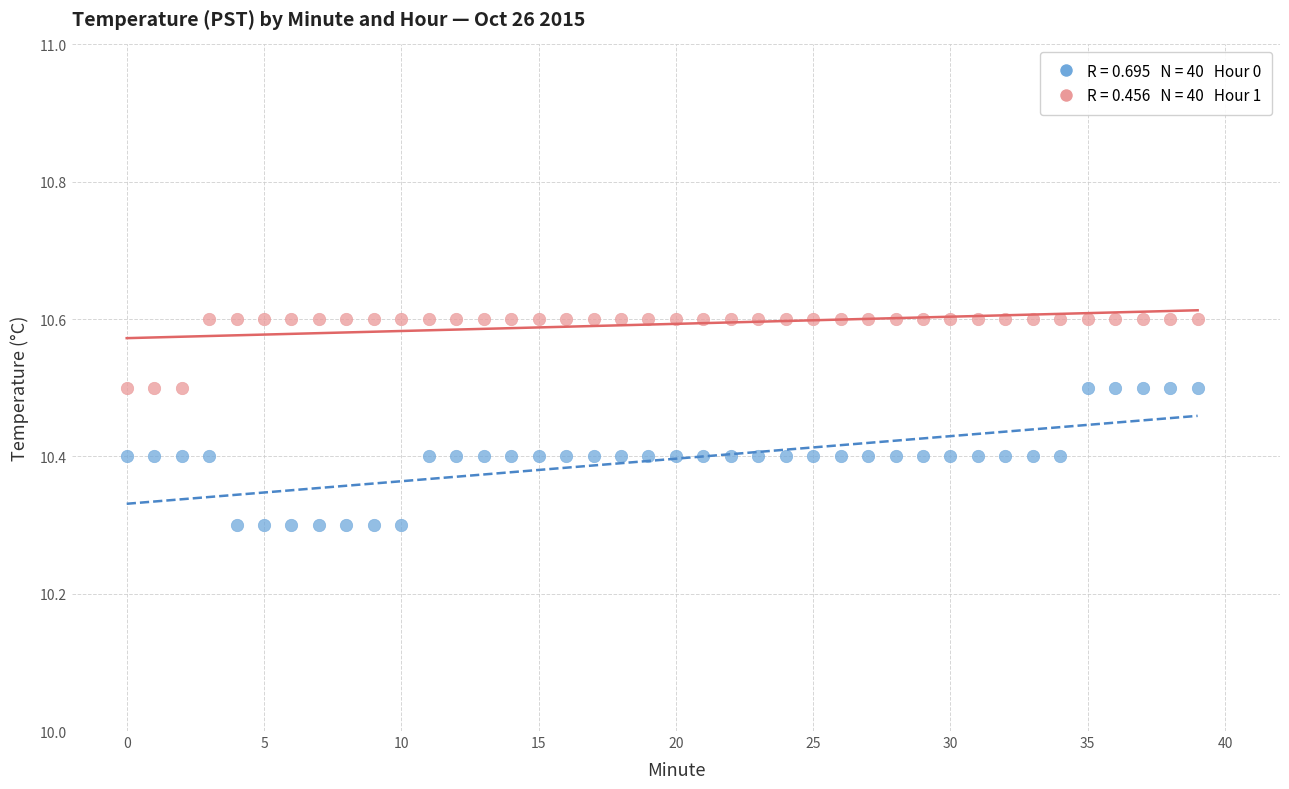

Across all data points, what is the range of Y values (max minus min)?

0.3